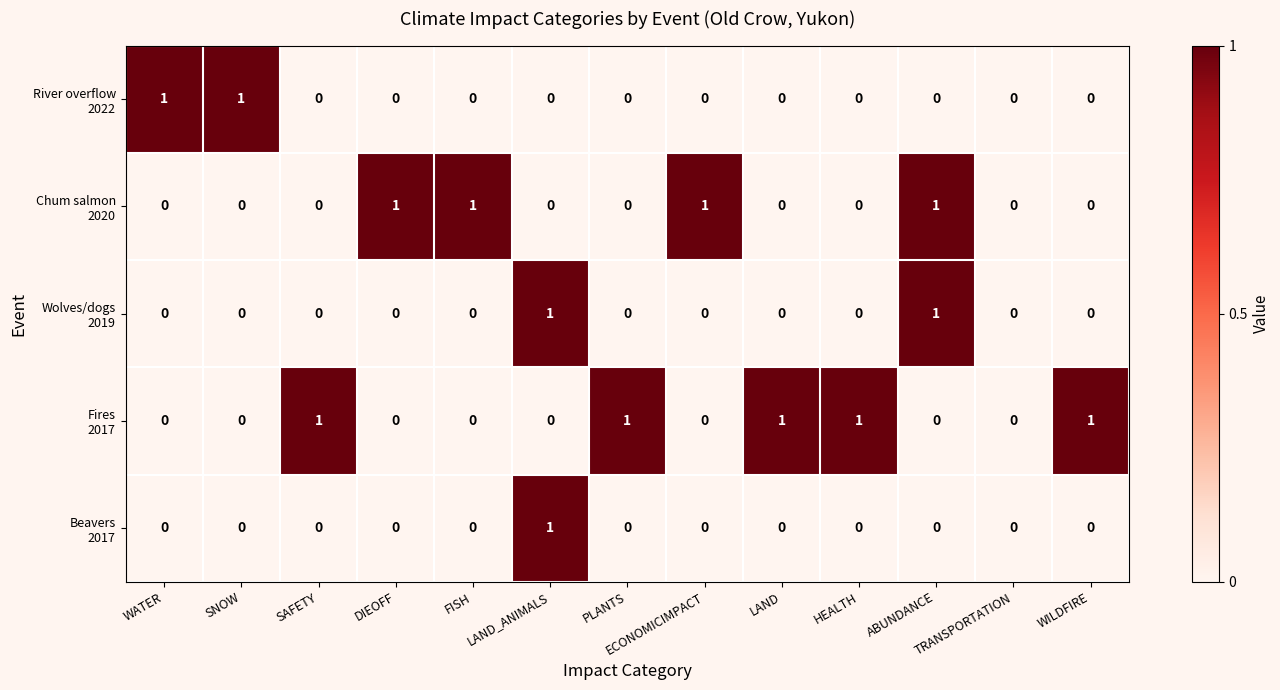

Between SAFETY and WILDFIRE, which is larger?

SAFETY